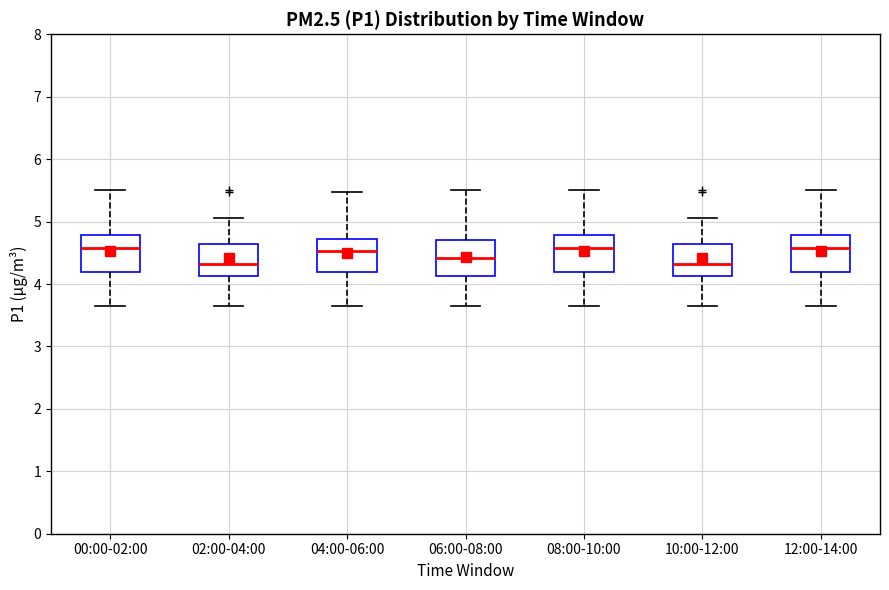

Reading left to right, read every box against the y-axis: the position of its median line, the range the box covers, and the ends of its whiskers. The values are not printed on the chart, so give them approximately, as read against the axis.

00:00-02:00: median 4.6, box 4.2 to 4.8, whiskers 3.7 to 5.5
02:00-04:00: median 4.3, box 4.1 to 4.6, whiskers 3.7 to 5.1
04:00-06:00: median 4.5, box 4.2 to 4.7, whiskers 3.7 to 5.5
06:00-08:00: median 4.4, box 4.1 to 4.7, whiskers 3.7 to 5.5
08:00-10:00: median 4.6, box 4.2 to 4.8, whiskers 3.7 to 5.5
10:00-12:00: median 4.3, box 4.1 to 4.6, whiskers 3.7 to 5.1
12:00-14:00: median 4.6, box 4.2 to 4.8, whiskers 3.7 to 5.5